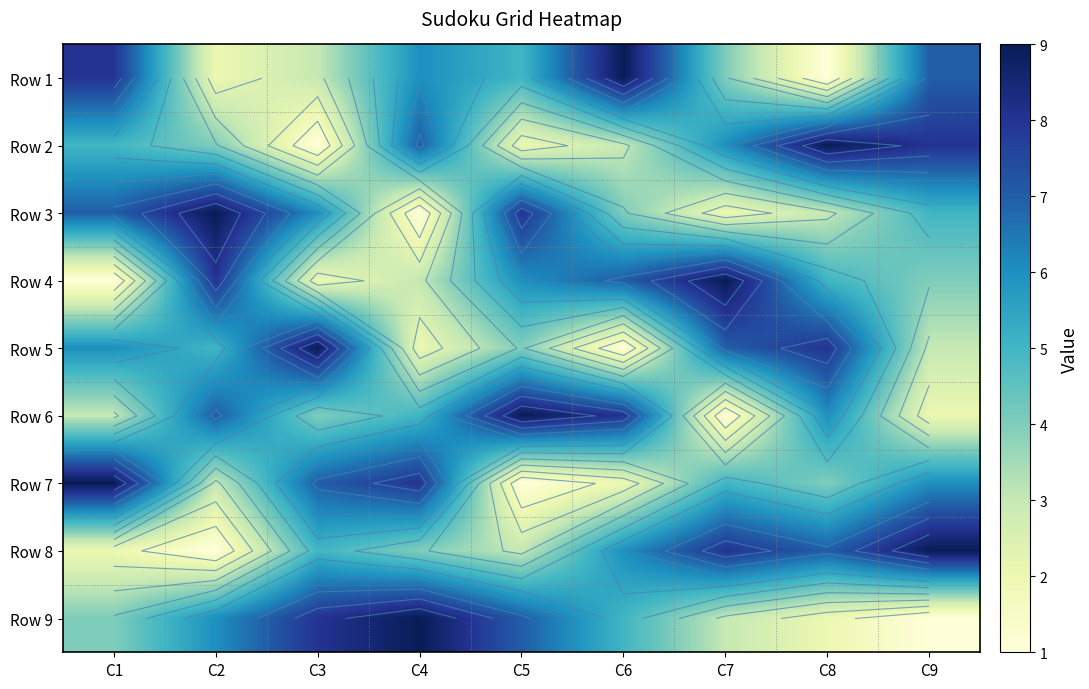

At which label does Row 1 reach its peak?

C6